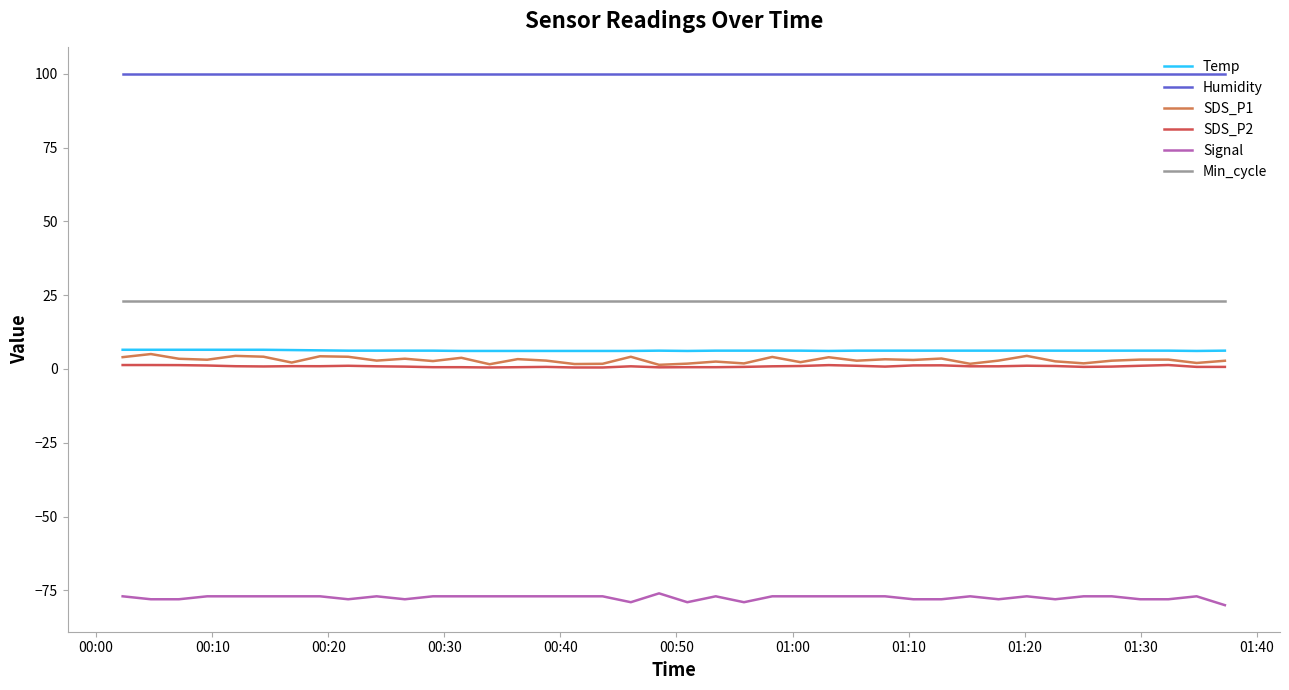

True or false: Humidity and Signal cross at least once.

False